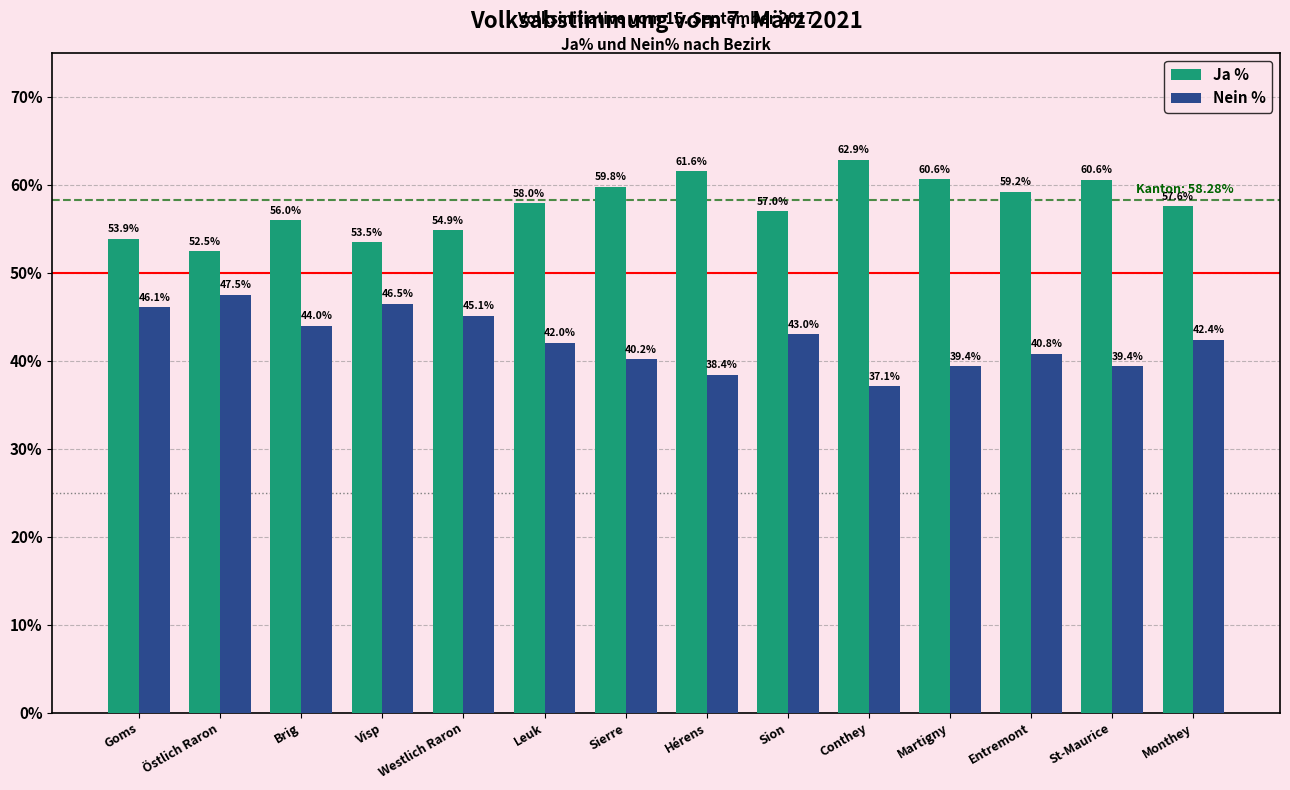

What is the spread (max minus min) of values at Monthey?

15.2